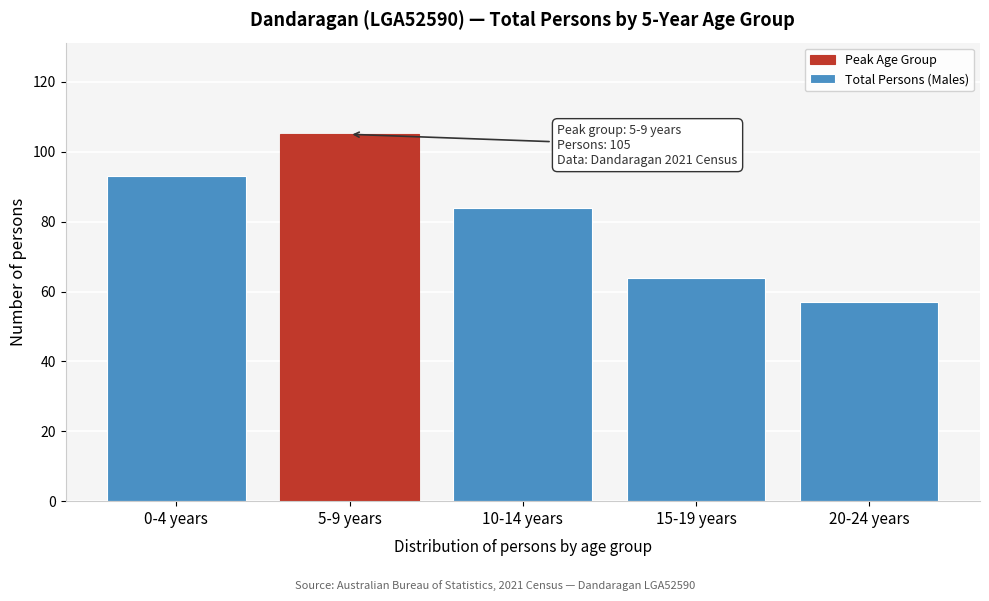

Reading left to right, what are all the values shown in this chart?

0-4 years=93	5-9 years=105	10-14 years=84	15-19 years=64	20-24 years=57